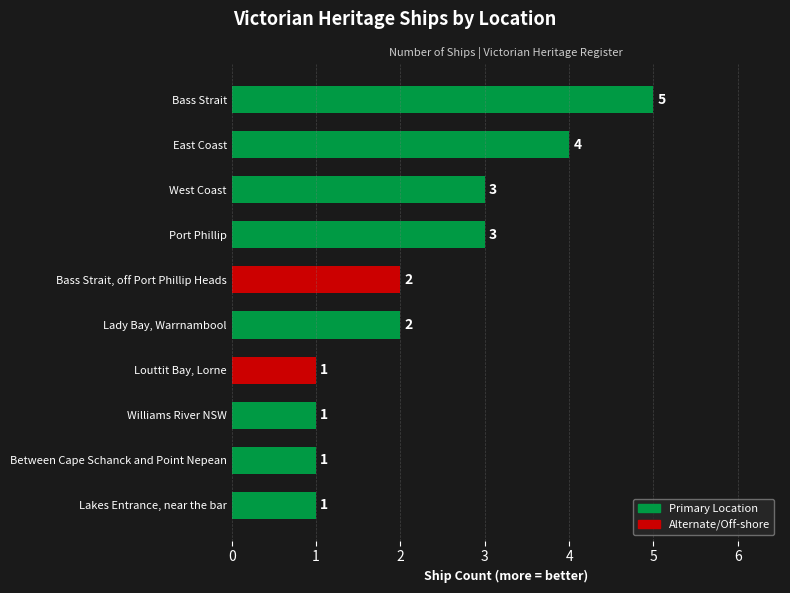

Are the bars horizontal?

Yes